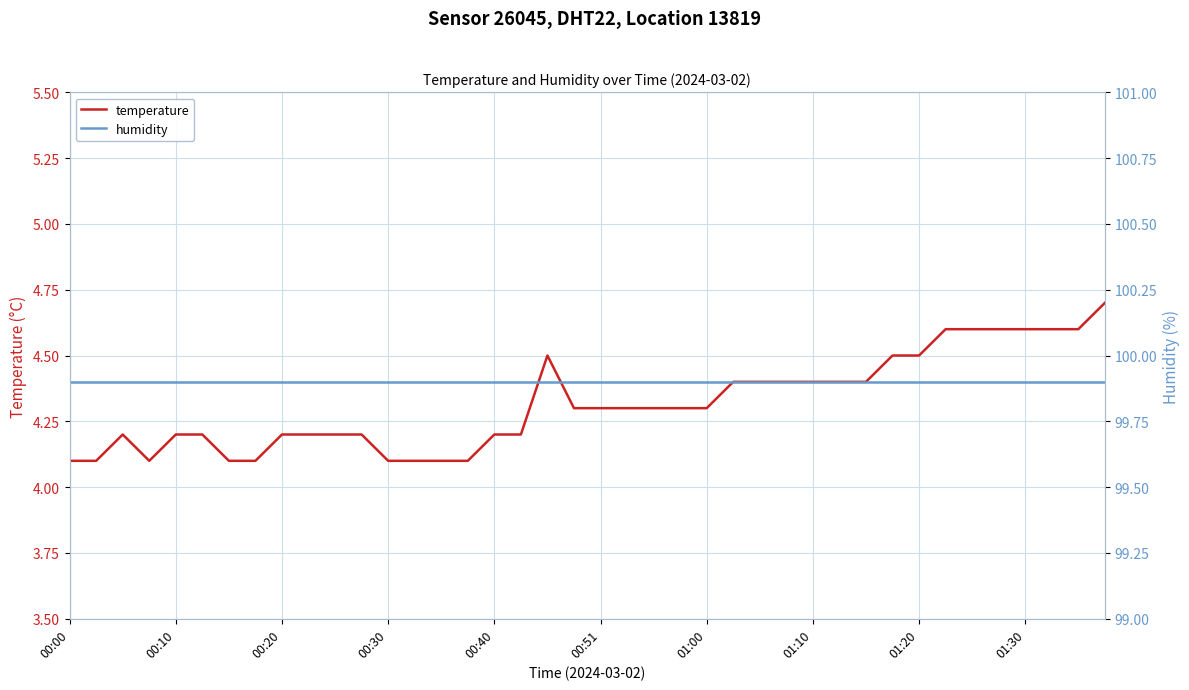

How many interior local valleys does the temperature series have?

1